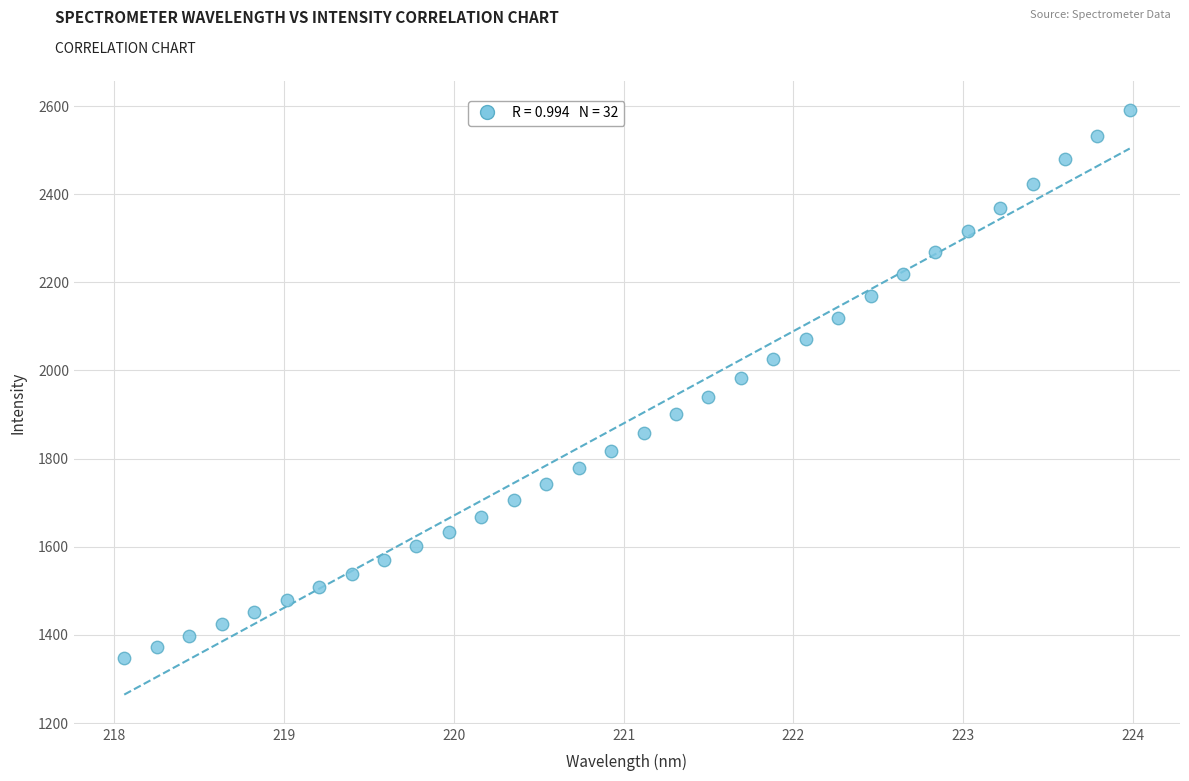

What is the range of Y values (max minus min)?

1243.8